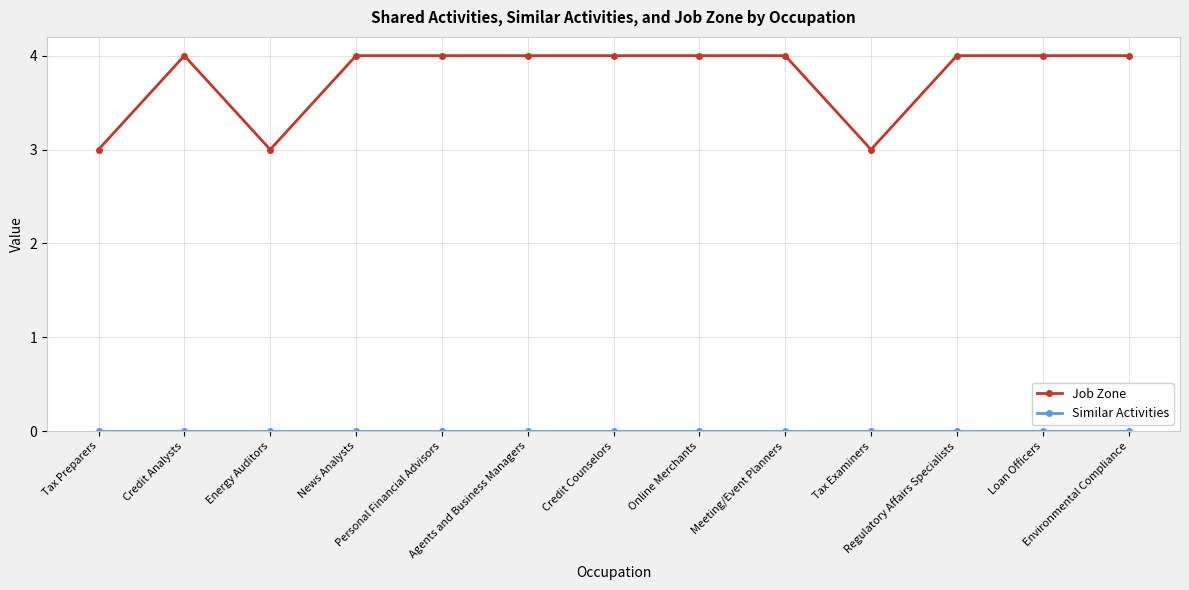

What is the minimum value for Job Zone?

3